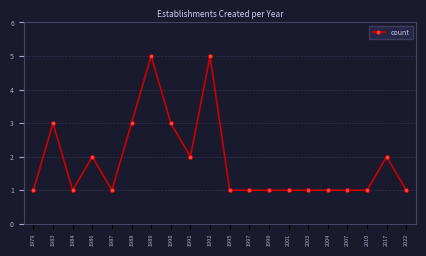

Reading left to right, what are all the values shown in this chart?

1979=1	1983=3	1984=1	1986=2	1987=1	1988=3	1989=5	1990=3	1991=2	1992=5	1995=1	1997=1	1999=1	2001=1	2003=1	2004=1	2007=1	2010=1	2017=2	2022=1